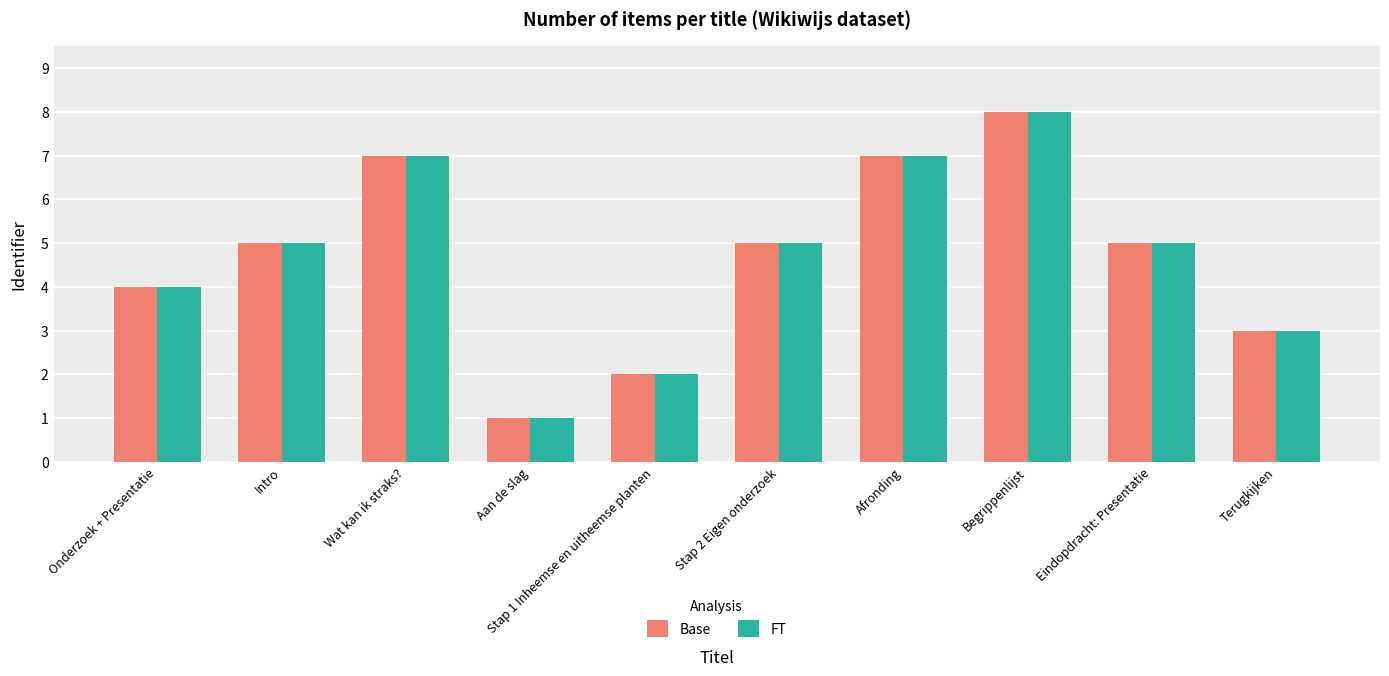

Is it true that FT equals 5 at Intro?

True